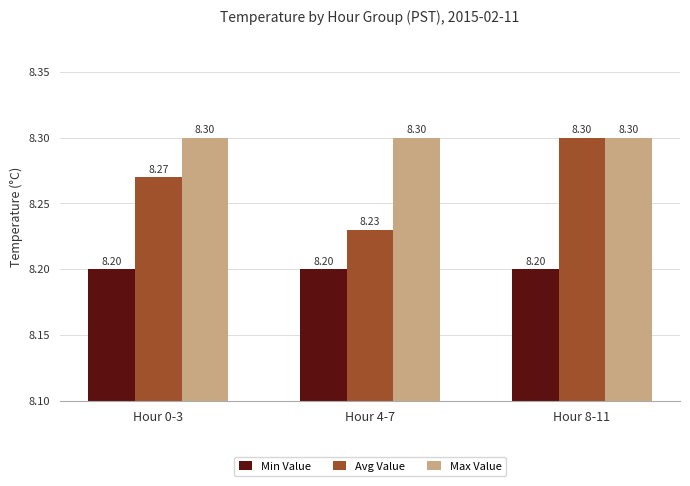

Is the value of Avg Value at Hour 4-7 greater than the value of Min Value at Hour 8-11?

Yes